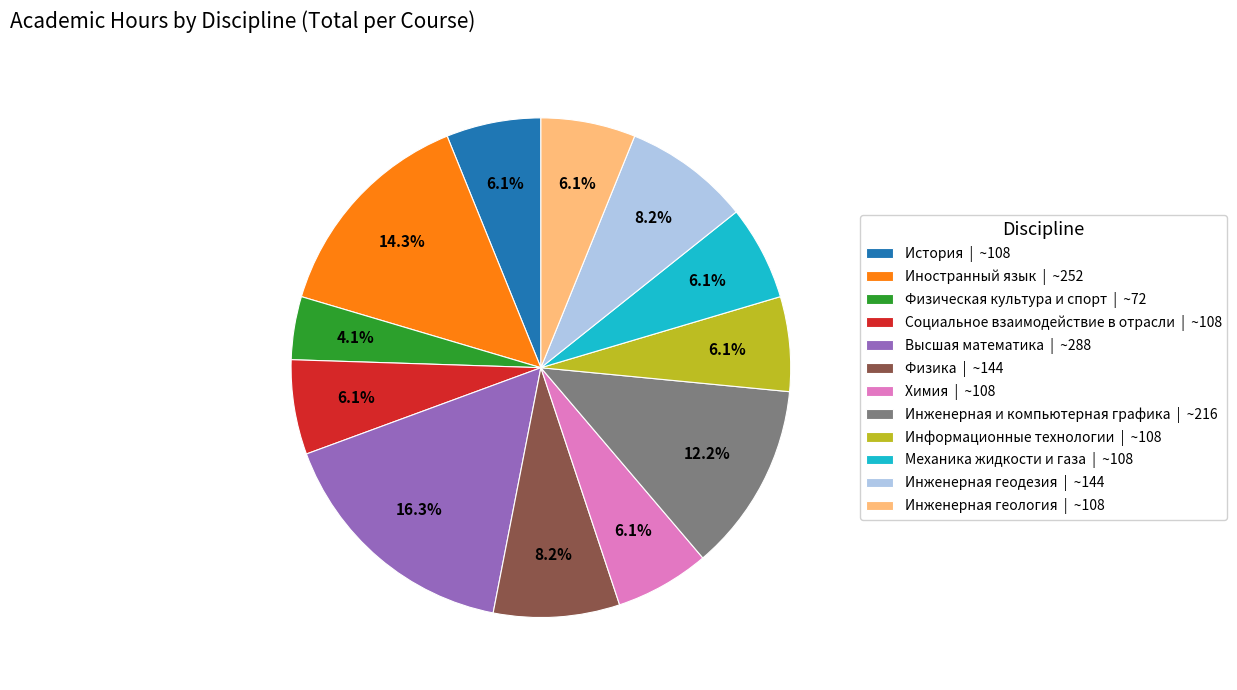

Is Инженерная геология the majority of the pie?

No